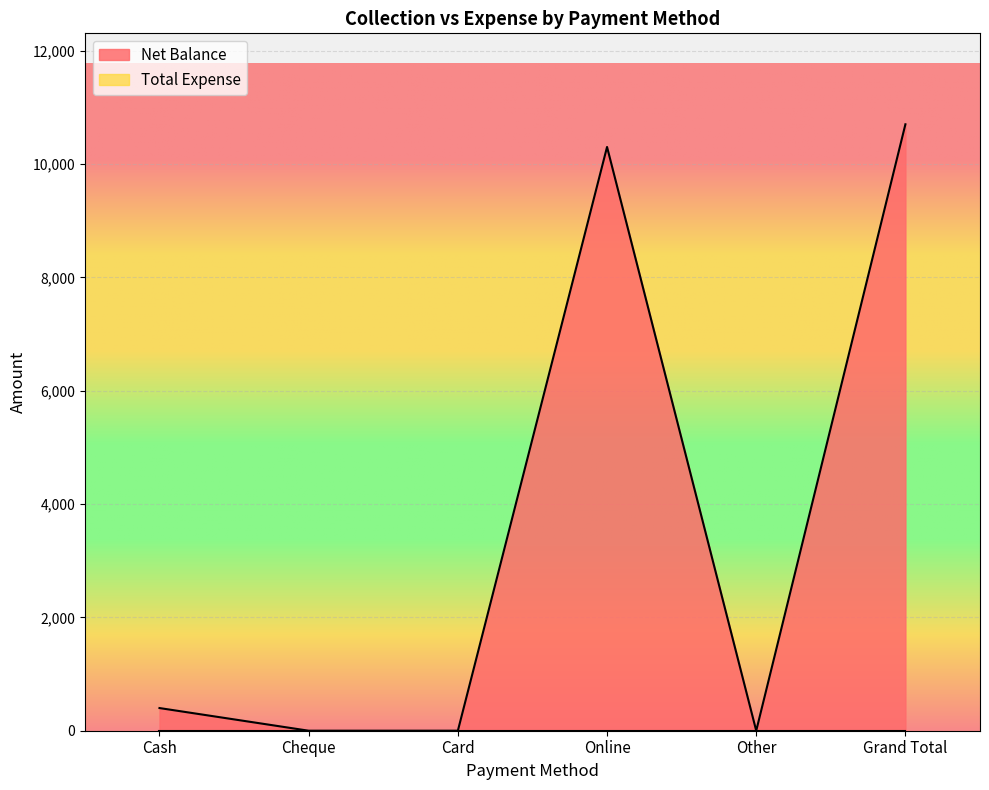

What is the difference between the values at Online and Grand Total?

400